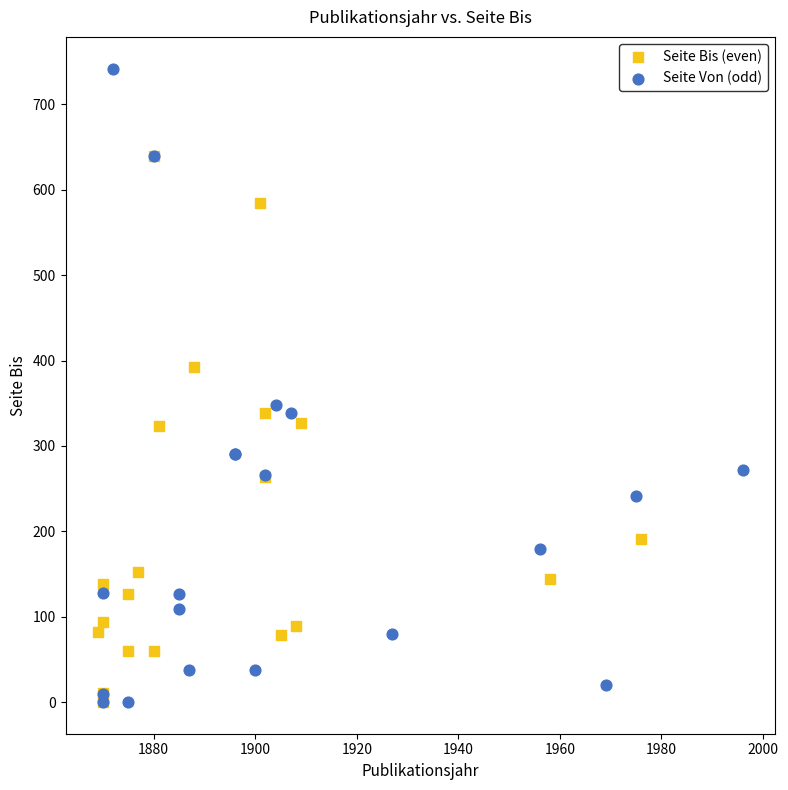

Which series has the widest spread of Y values?

Seite Von (odd)